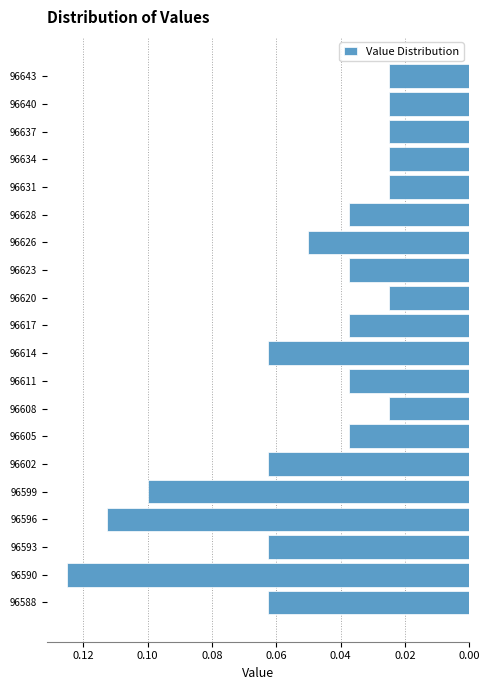

Count the values in the range 0 to 1.

20